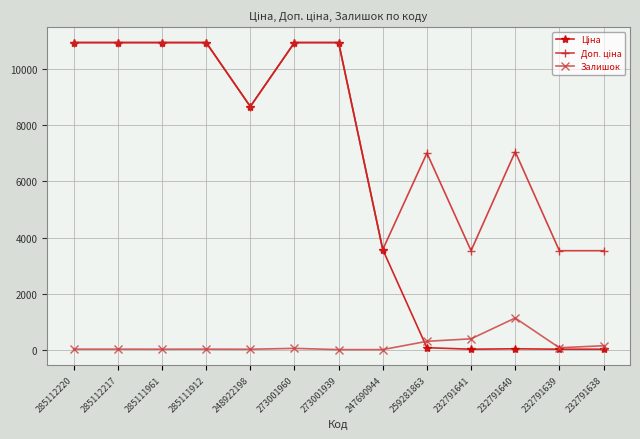

At how many categories does at least one series exceed 10694?

6